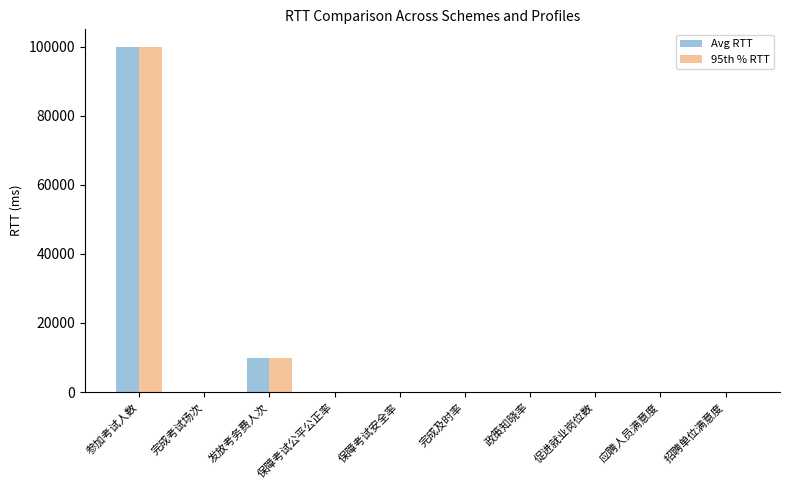

What is the difference between the Avg RTT values at 政策知晓率 and 发放考务费人次?

9900